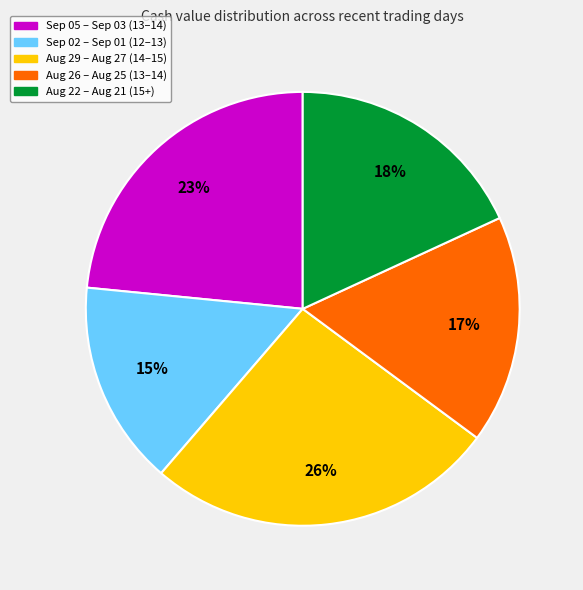

To the nearest percent, what is the difference between the largest and smallest slice percentages?

11%